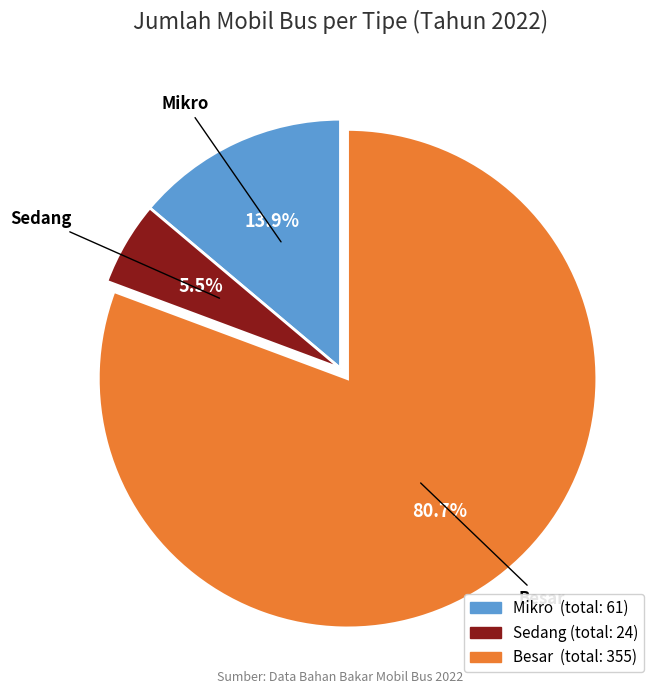

What is the largest slice in the pie chart?

Besar